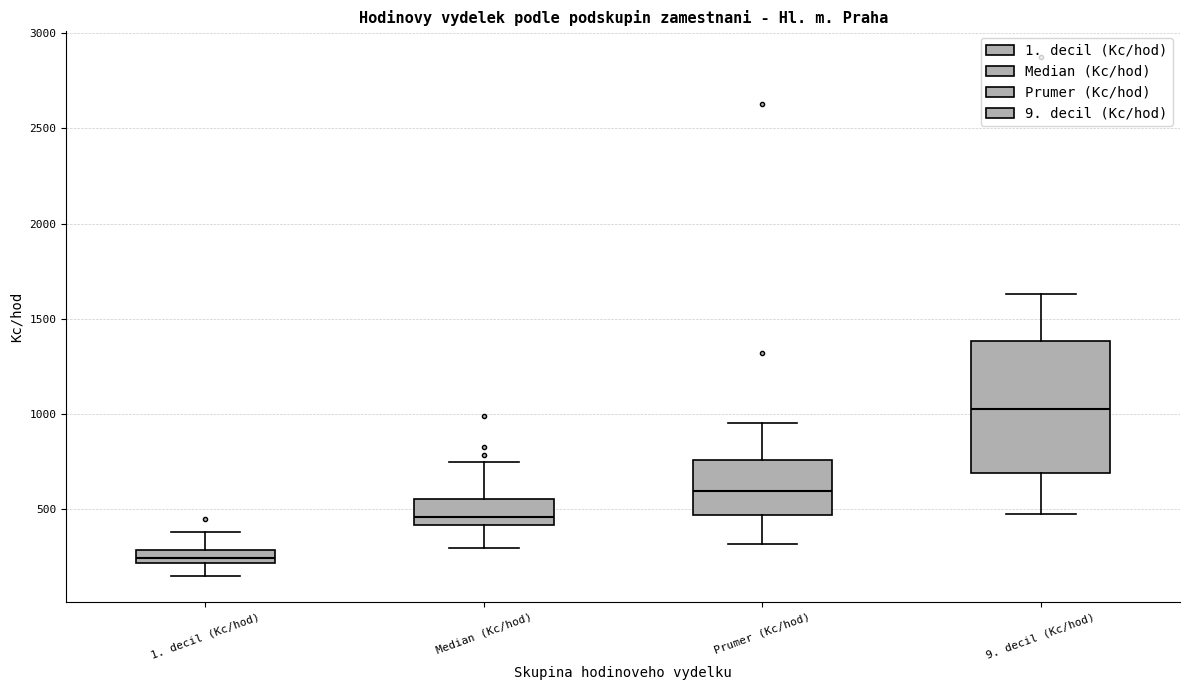

Comparing the boxes themselves (not the whiskers), which one is the tallest?

9. decil (Kc/hod)